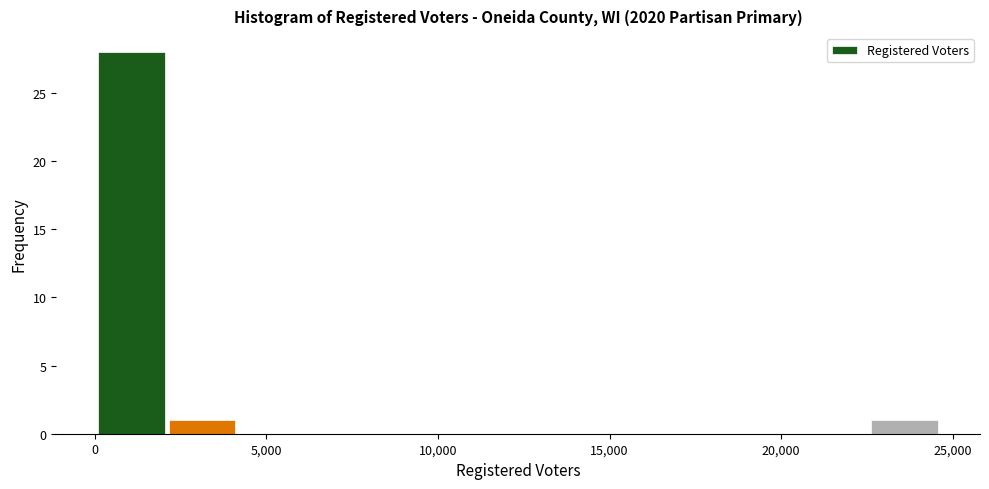

Reading left to right, list every bar in this chart as the range it spans on the x-axis followed by its height. Neither the bar edges nor the heights are printed on the chart, so give them approximately, as read against the axes.

0 to 2000: 28
2000 to 4000: 1
4000 to 6000: 0
6000 to 8000: 0
8000 to 10500: 0
10500 to 12500: 0
12500 to 14500: 0
14500 to 16500: 0
16500 to 18500: 0
18500 to 20500: 0
20500 to 22500: 0
22500 to 24500: 1